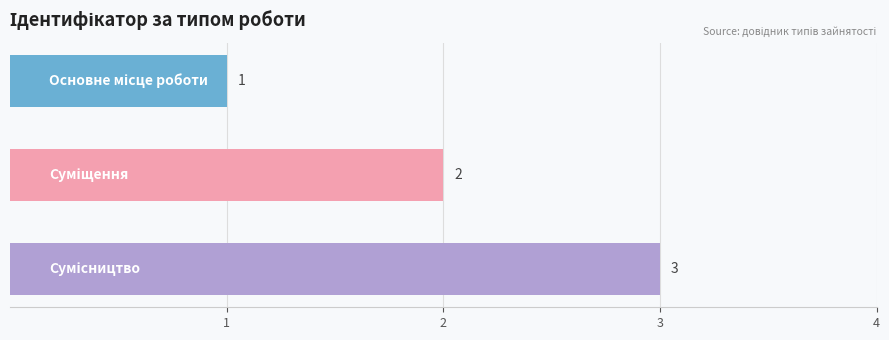

What is the sum of all values?

6